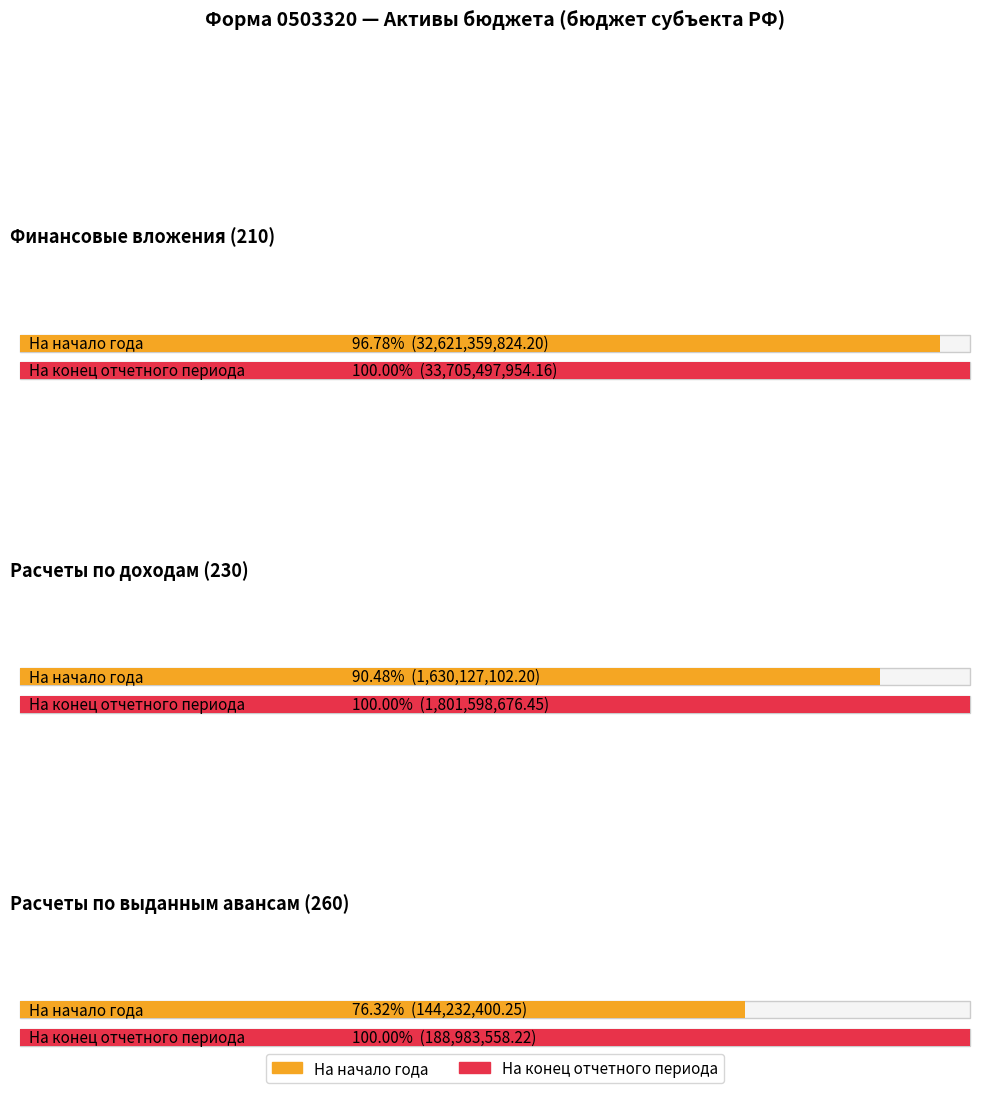

Reading right to left, transcribe all the data shown in this chart.

На начало года: 144232400.2	1630127102.2	32621359824.2
На конец отчетного периода: 188983558.2	1801598676.5	33705497954.2